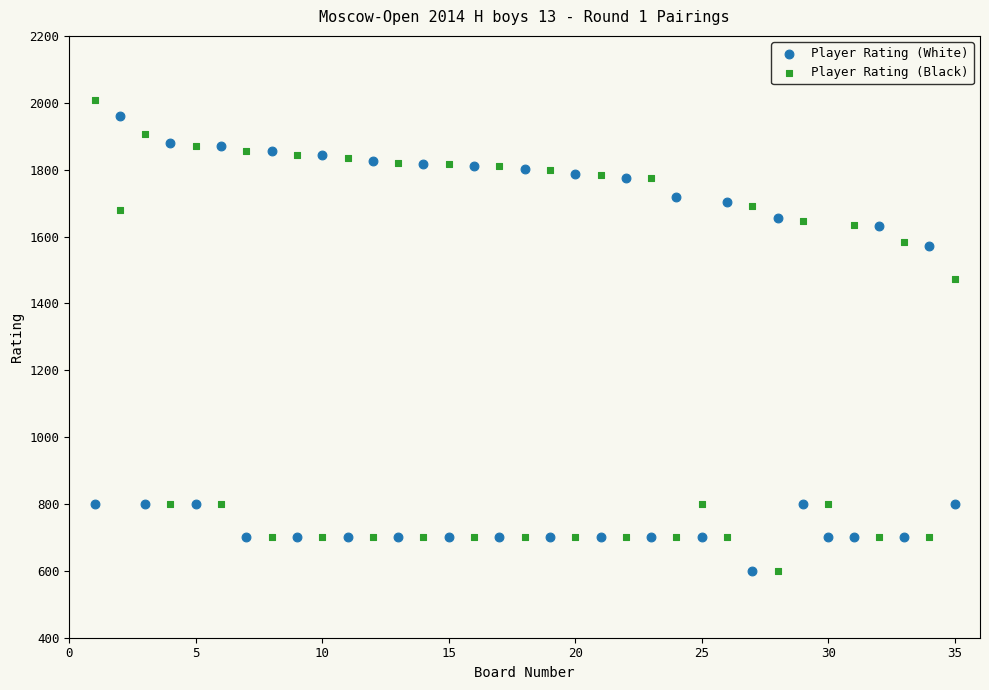

Across all data points, what is the range of X values (max minus min)?

34